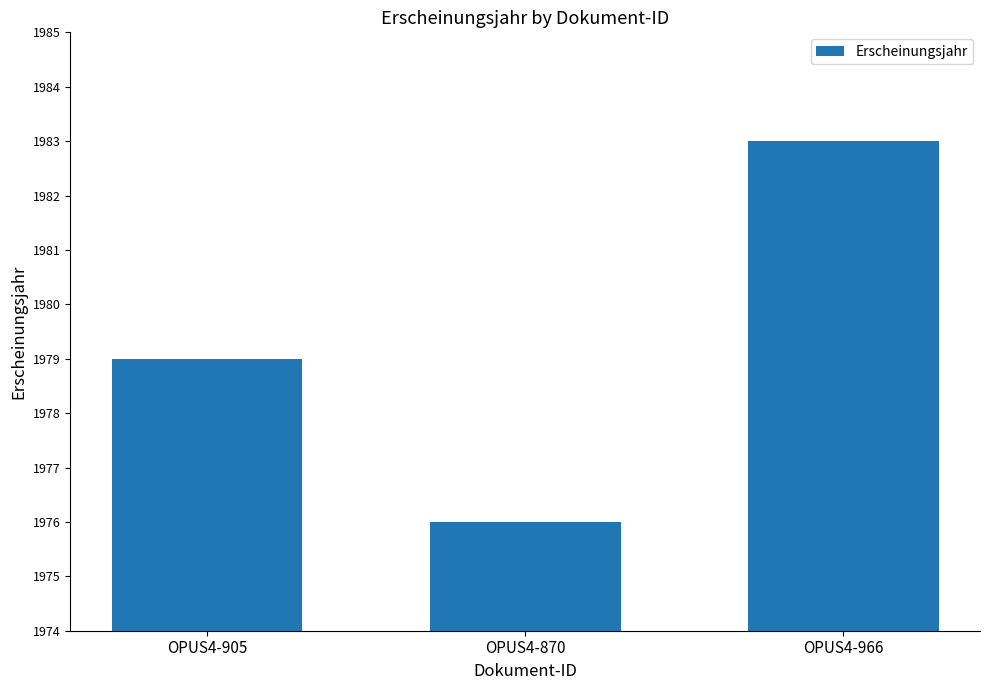

Which has a higher value, OPUS4-905 or OPUS4-966?

OPUS4-966